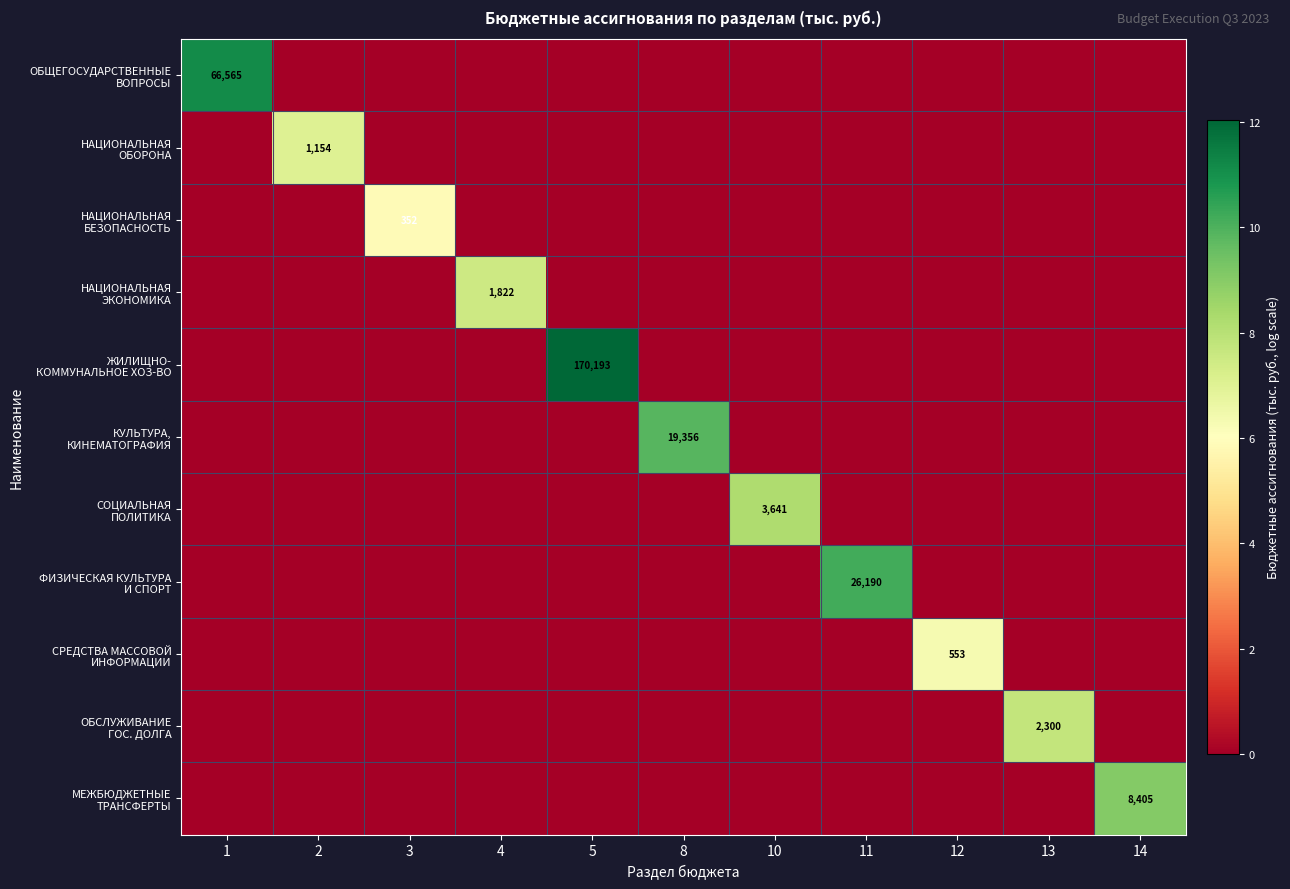

List the series in order of their peak value, highest first.

ЖИЛИЩНО- КОММУНАЛЬНОЕ ХОЗ-ВО, ОБЩЕГОСУДАРСТВЕННЫЕ ВОПРОСЫ, ФИЗИЧЕСКАЯ КУЛЬТУРА И СПОРТ, КУЛЬТУРА, КИНЕМАТОГРАФИЯ, МЕЖБЮДЖЕТНЫЕ ТРАНСФЕРТЫ, СОЦИАЛЬНАЯ ПОЛИТИКА, ОБСЛУЖИВАНИЕ ГОС. ДОЛГА, НАЦИОНАЛЬНАЯ ЭКОНОМИКА, НАЦИОНАЛЬНАЯ ОБОРОНА, СРЕДСТВА МАССОВОЙ ИНФОРМАЦИИ, НАЦИОНАЛЬНАЯ БЕЗОПАСНОСТЬ